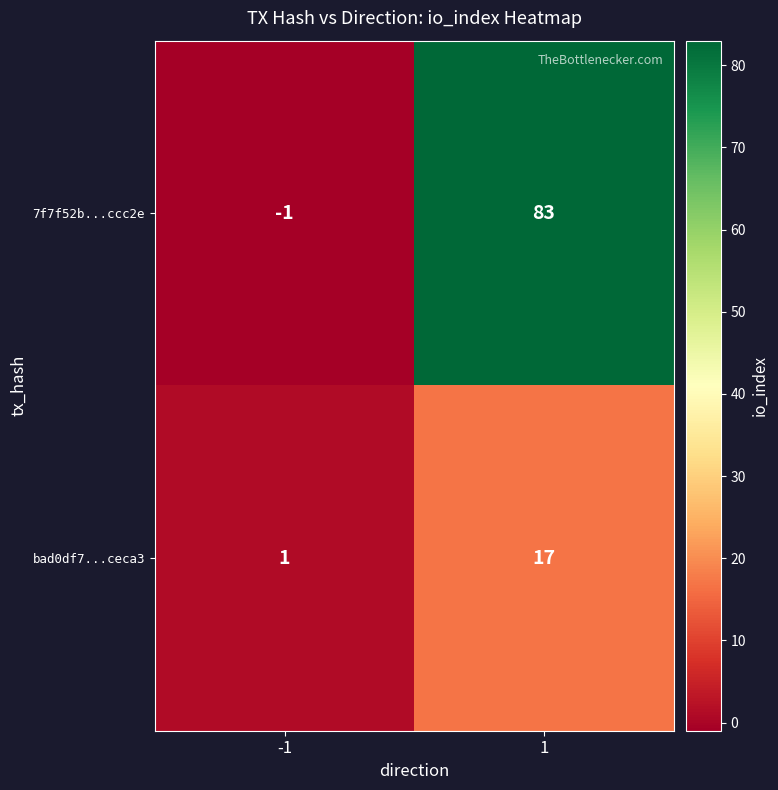

True or false: 7f7f52b...ccc2e has a value of 0 at -1.

False